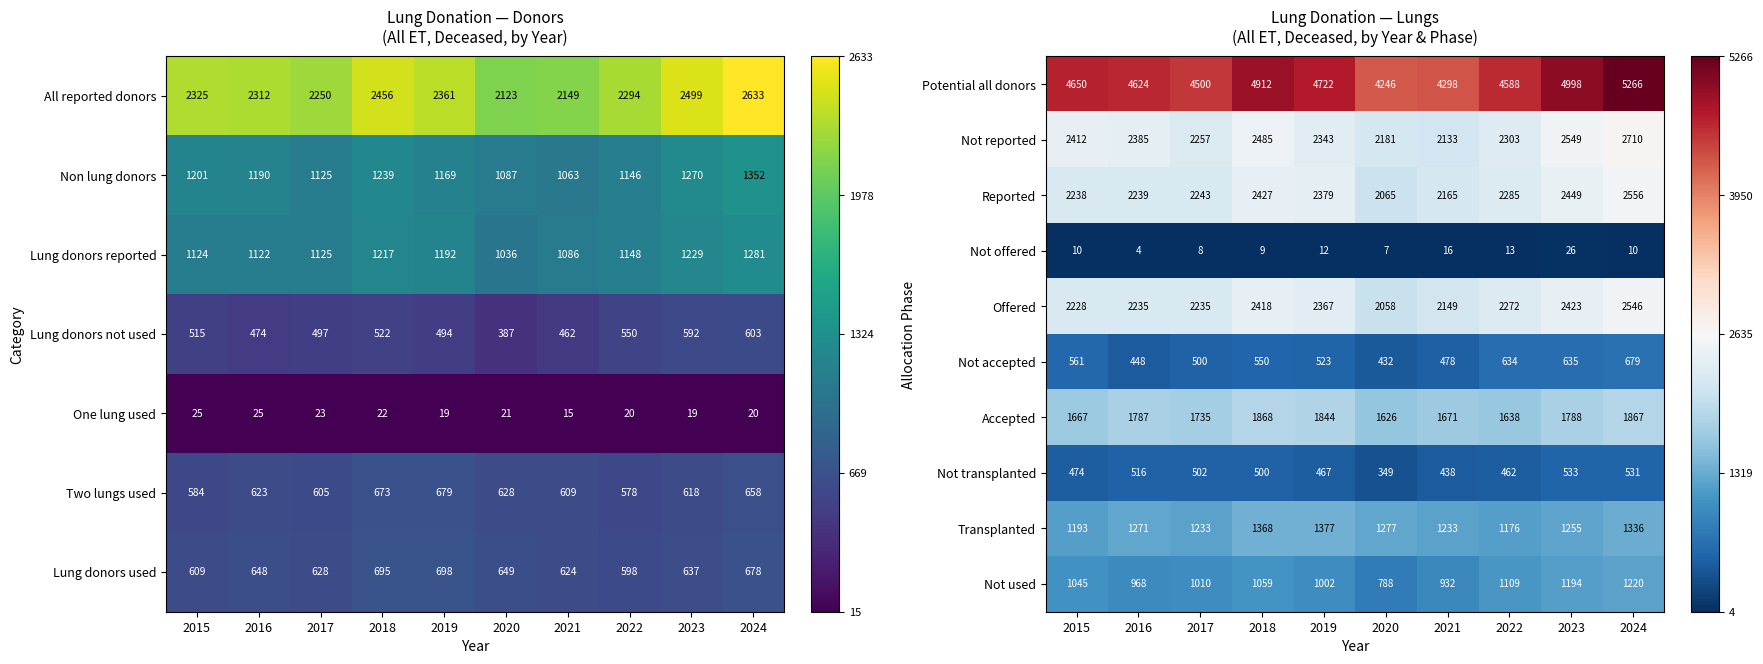

Where is Reported nearest to the value 2310?

2022